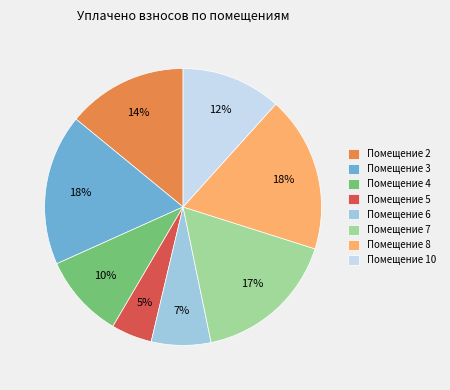

Is there any slice that represents more than half of the pie?

No